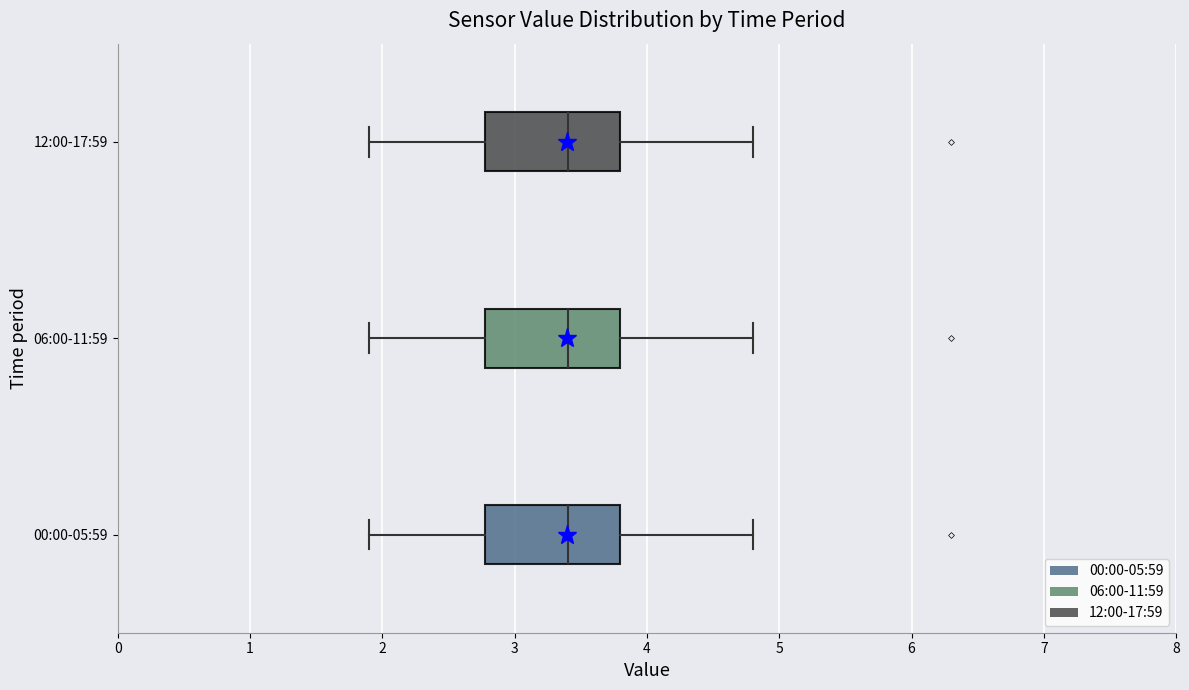

Reading bottom to top, read every box against the x-axis: the position of its median line, the range the box covers, and the ends of its whiskers. The values are not printed on the chart, so give them approximately, as read against the axis.

00:00-05:59: median 3.4, box 2.8 to 3.8, whiskers 1.9 to 4.8
06:00-11:59: median 3.4, box 2.8 to 3.8, whiskers 1.9 to 4.8
12:00-17:59: median 3.4, box 2.8 to 3.8, whiskers 1.9 to 4.8